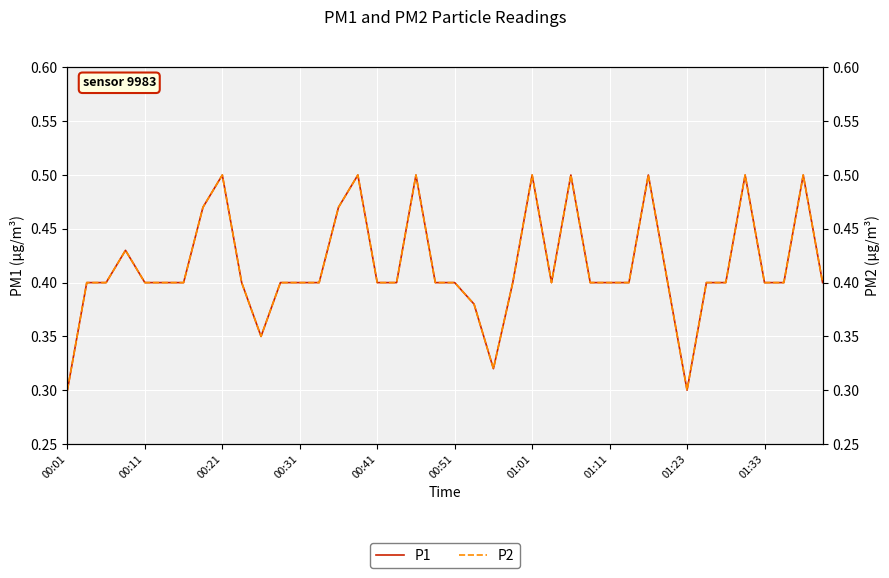

The P2 series shows 0.7 at 01:01. True or false?

False